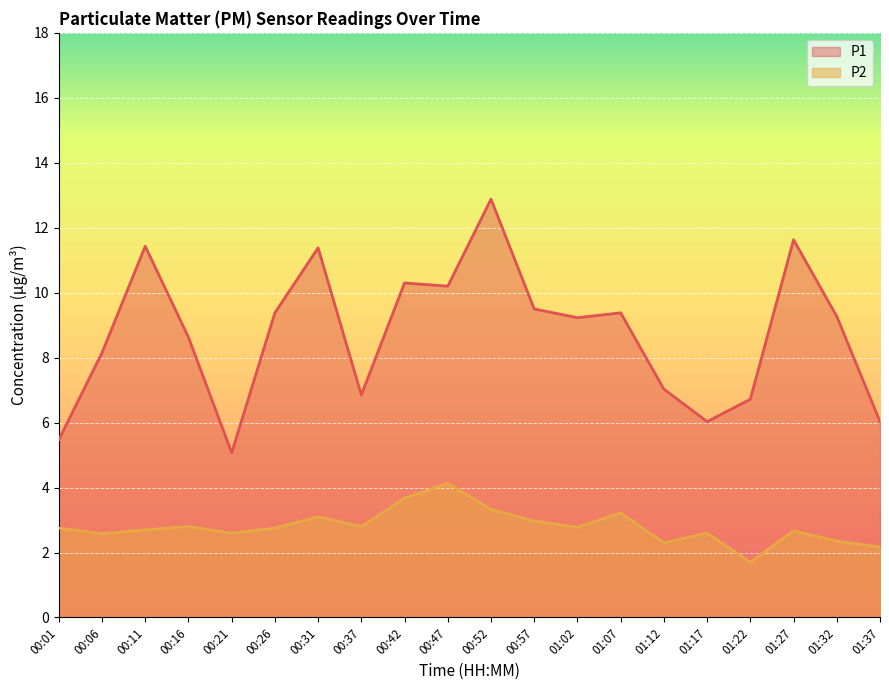

True or false: P2 and P1 intersect in this chart.

False